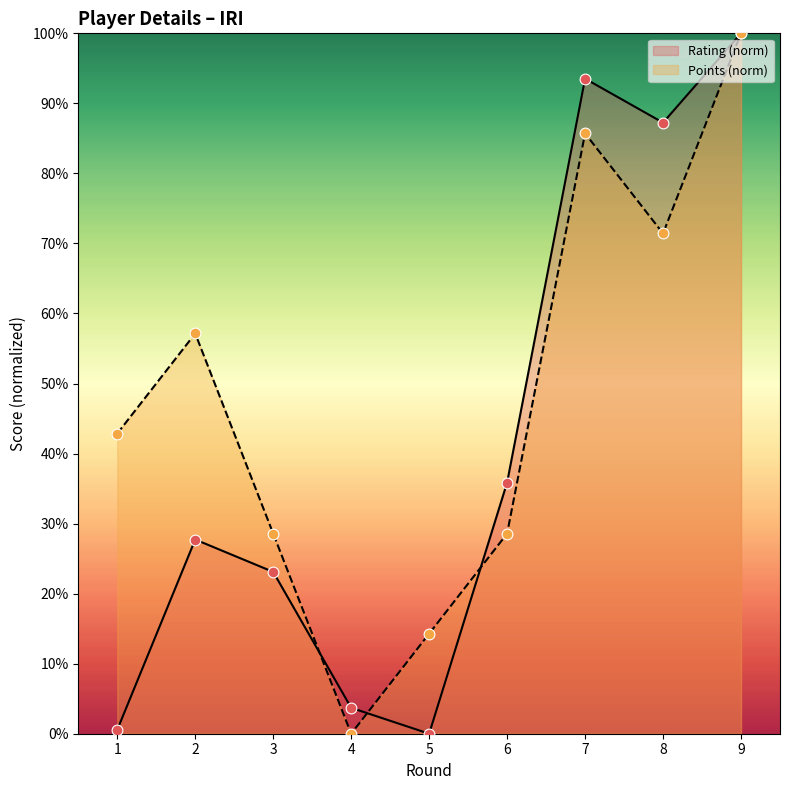

What is the total value across all series at 3?

51.7